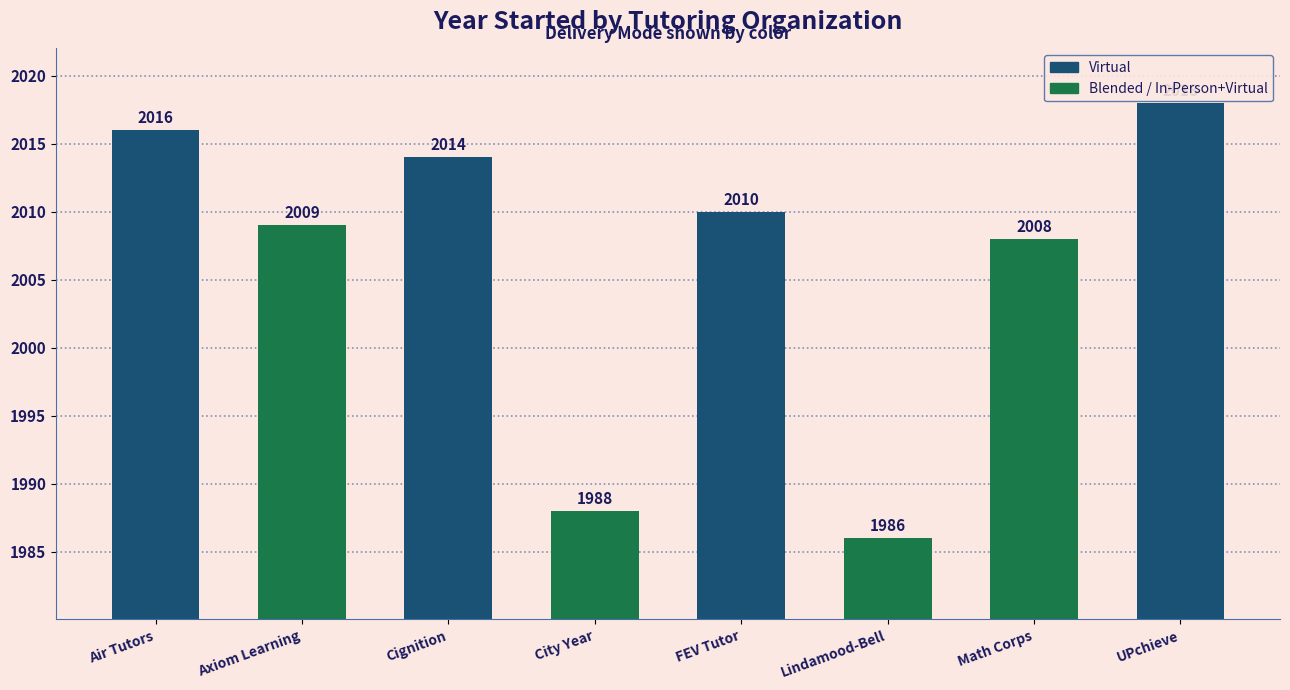

Rank the categories by value from lowest to highest.

Lindamood-Bell, City Year, Math Corps, Axiom Learning, FEV Tutor, Cignition, Air Tutors, UPchieve